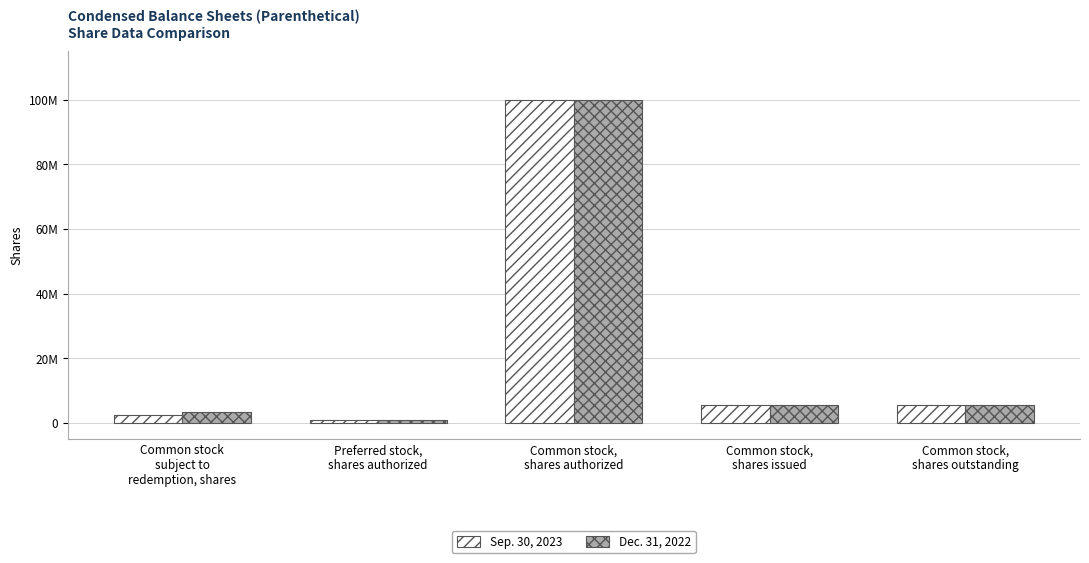

What are all the series names shown in the legend?

Sep. 30, 2023, Dec. 31, 2022